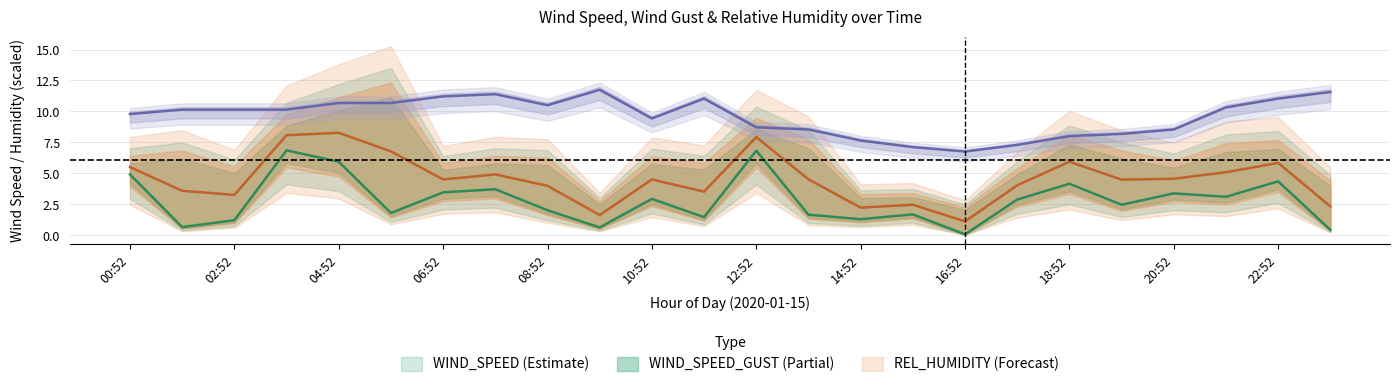

Between 19:52 and 17:52, which is larger?

17:52